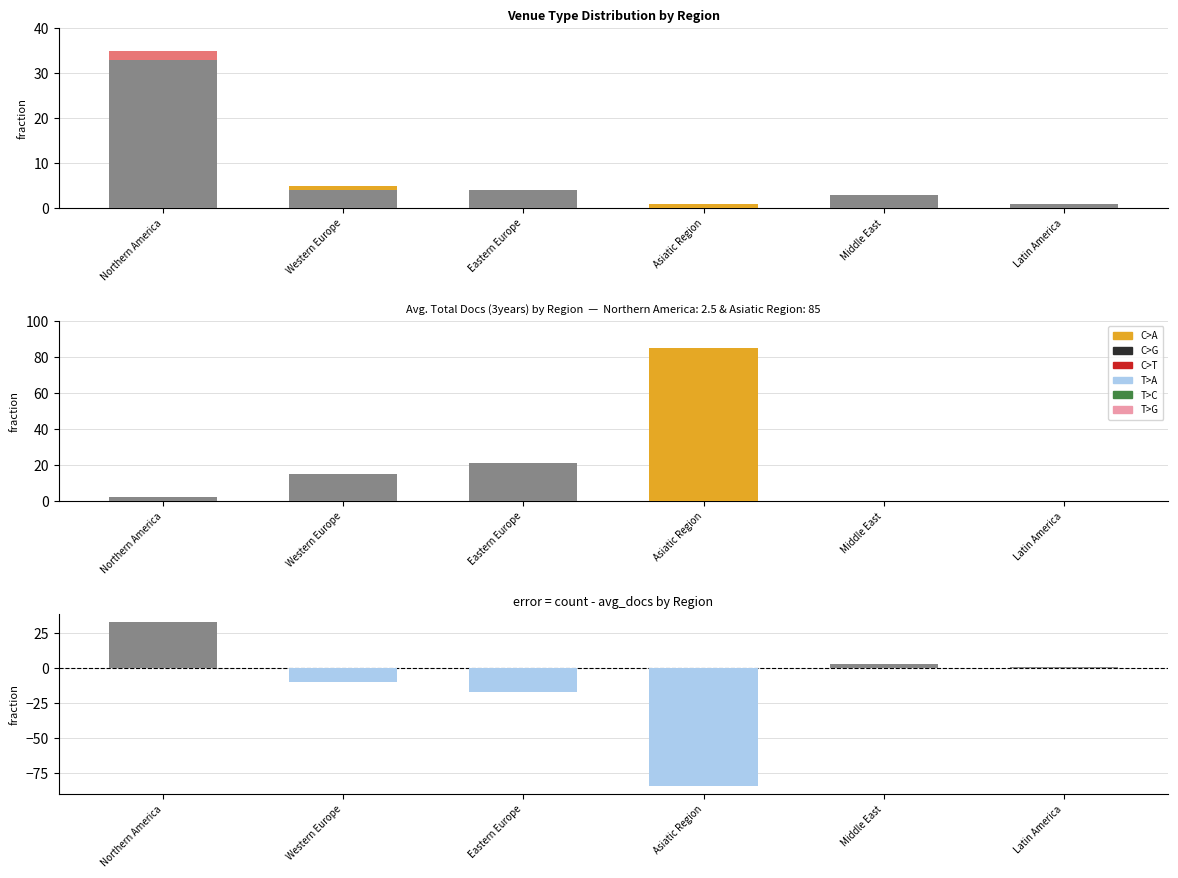

True or false: journal has a value of 0.0 at Latin America.

True